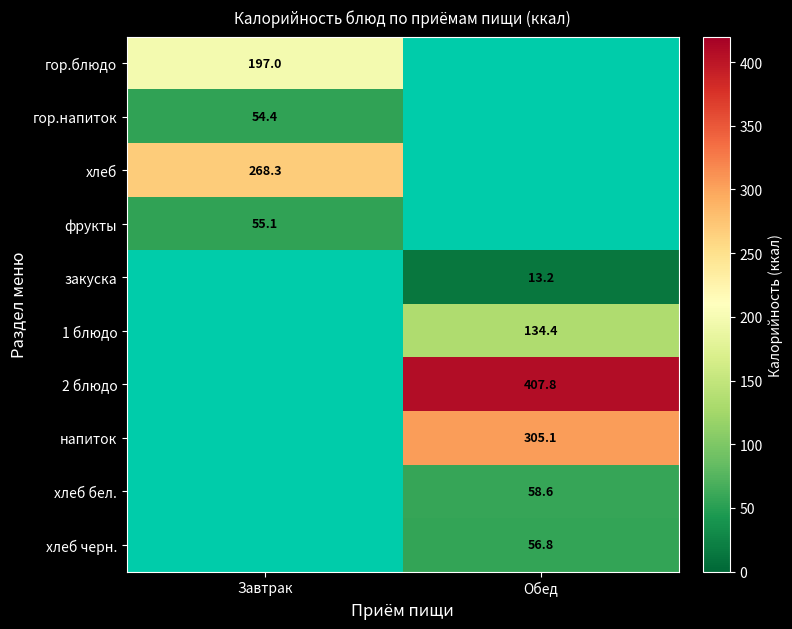

Is the value of напиток at Обед greater than the value of гор.блюдо at Завтрак?

Yes